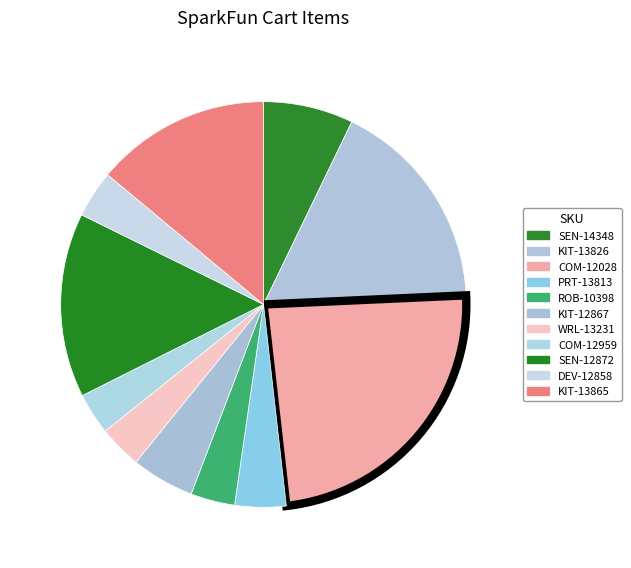

Which category has the biggest portion of the pie?

COM-12028